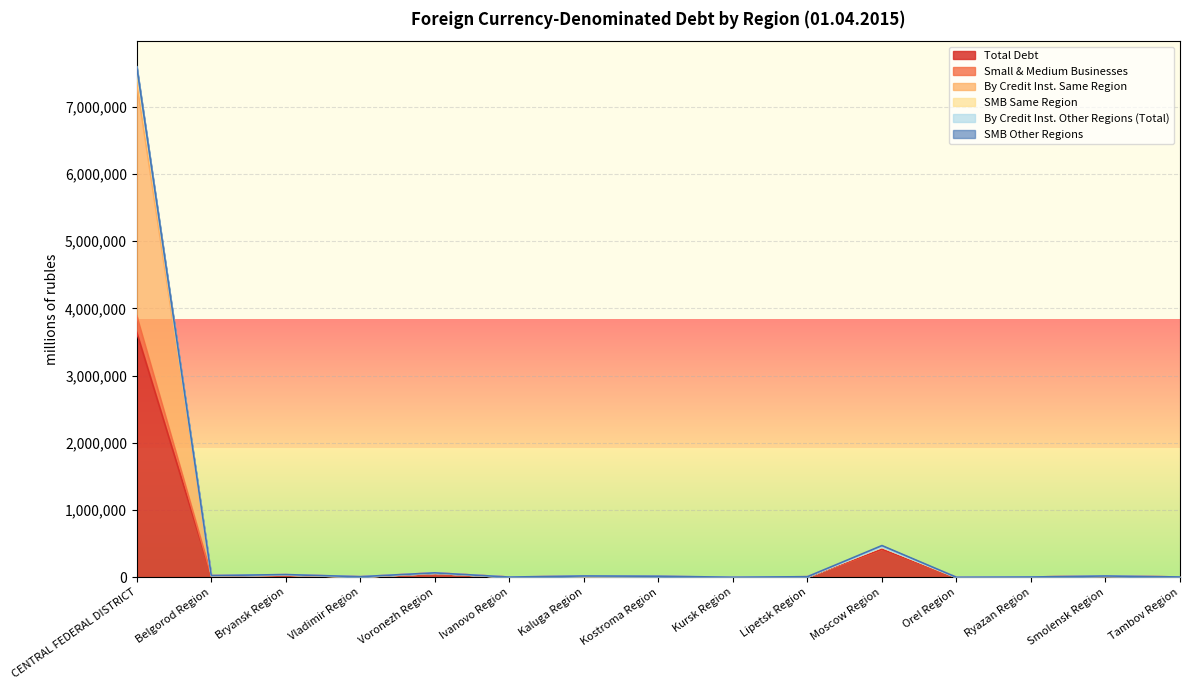

What is the value of the By Credit Inst. Other Regions (Total) point at the 5th from the left?

66799